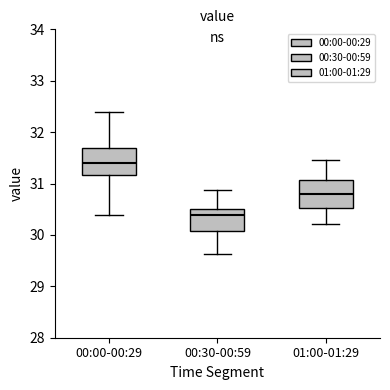

Reading left to right, read every box against the y-axis: the position of its median line, the range the box covers, and the ends of its whiskers. The values are not printed on the chart, so give them approximately, as read against the axis.

00:00-00:29: median 31.4, box 31.2 to 31.7, whiskers 30.4 to 32.4
00:30-00:59: median 30.4, box 30.1 to 30.5, whiskers 29.6 to 30.9
01:00-01:29: median 30.8, box 30.5 to 31.1, whiskers 30.2 to 31.5